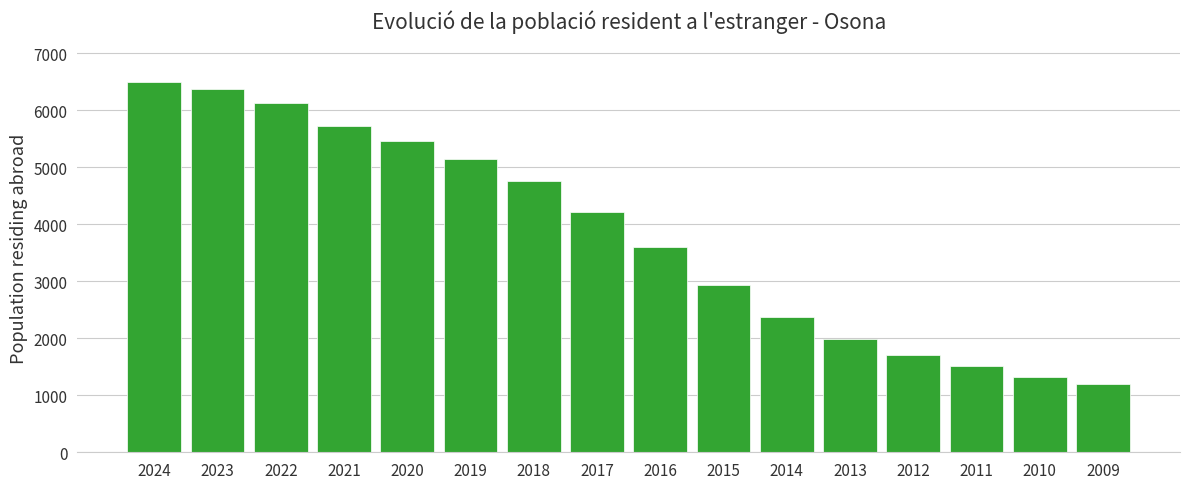

Reading left to right, list all the values displayed in this chart.

2024=6505	2023=6374	2022=6133	2021=5726	2020=5467	2019=5150	2018=4766	2017=4220	2016=3595	2015=2930	2014=2369	2013=1979	2012=1704	2011=1507	2010=1329	2009=1191